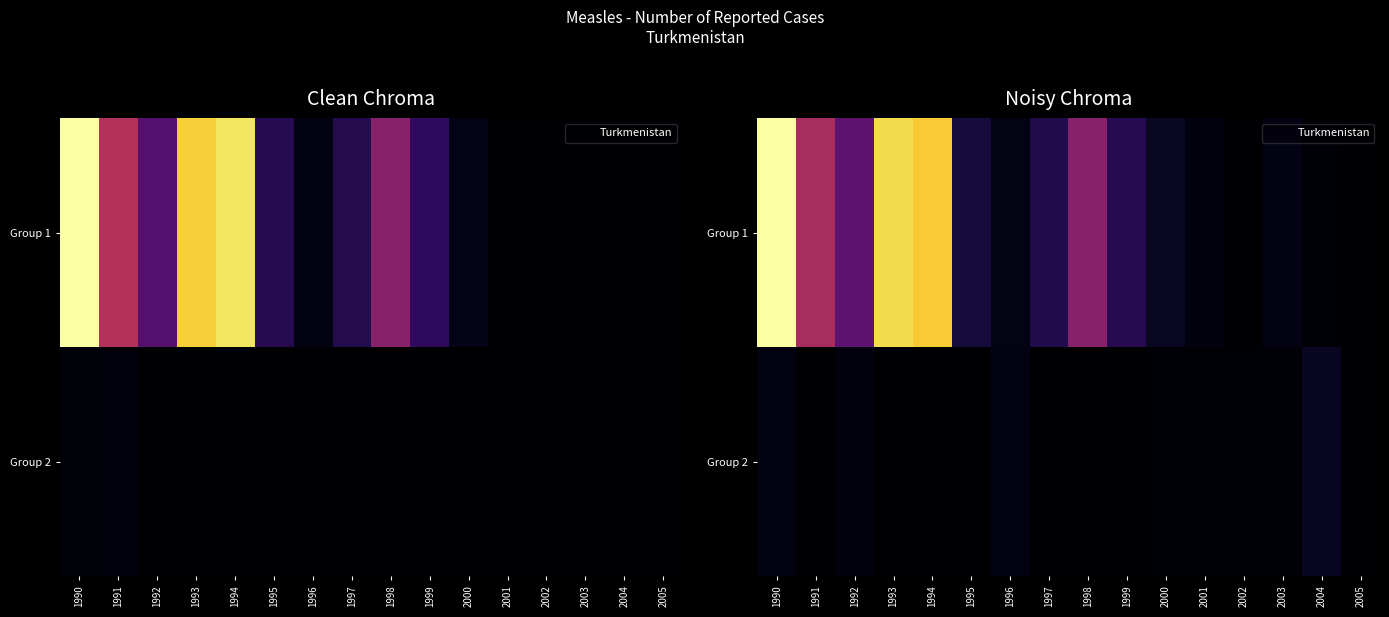

What is the total value across all series at 2001?

100.5